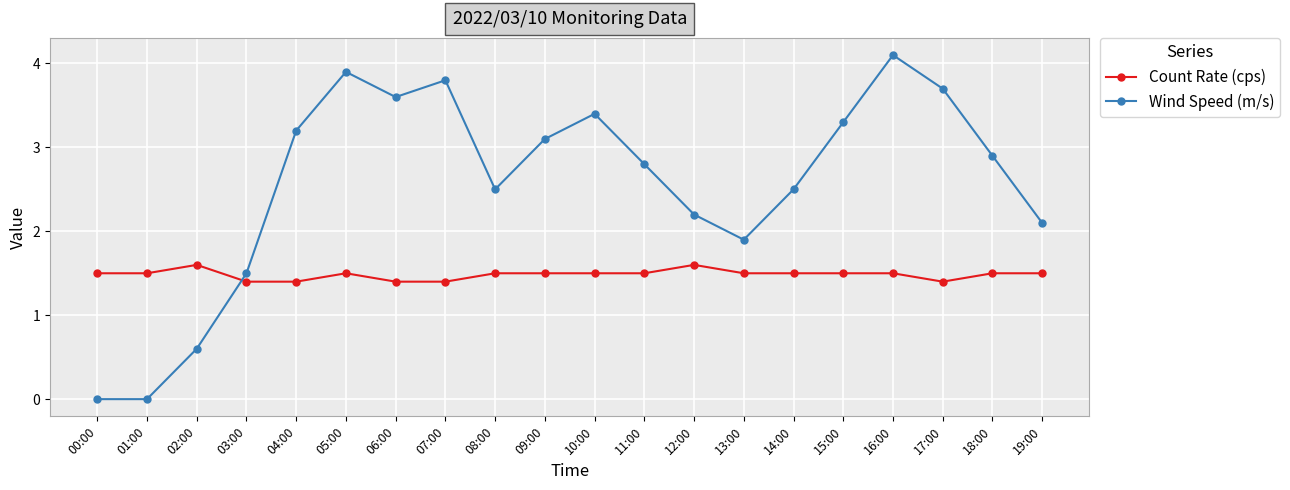

What is the label of the 16th point from the left?

15:00